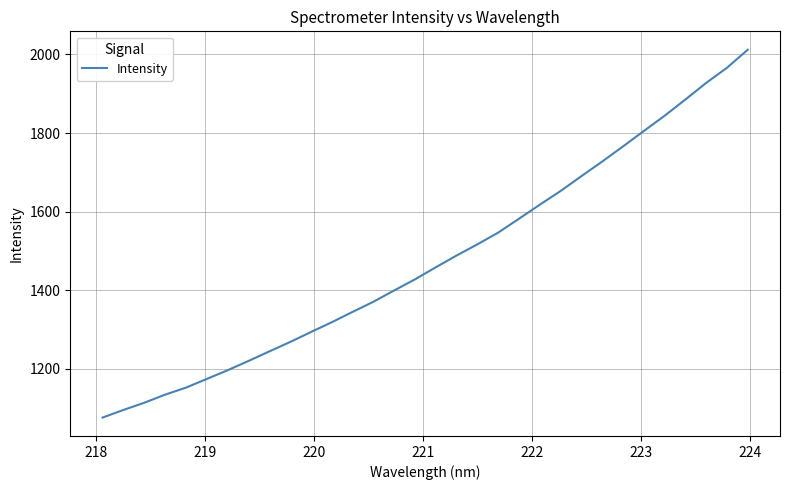

What is the greatest value displayed?

2012.0